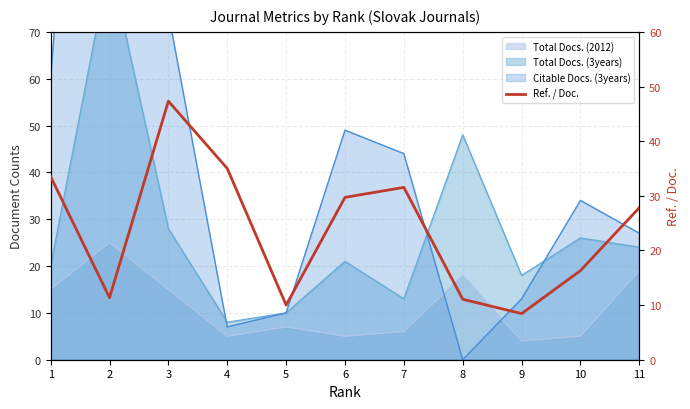

The value at 5 is 10.0. True or false?

True